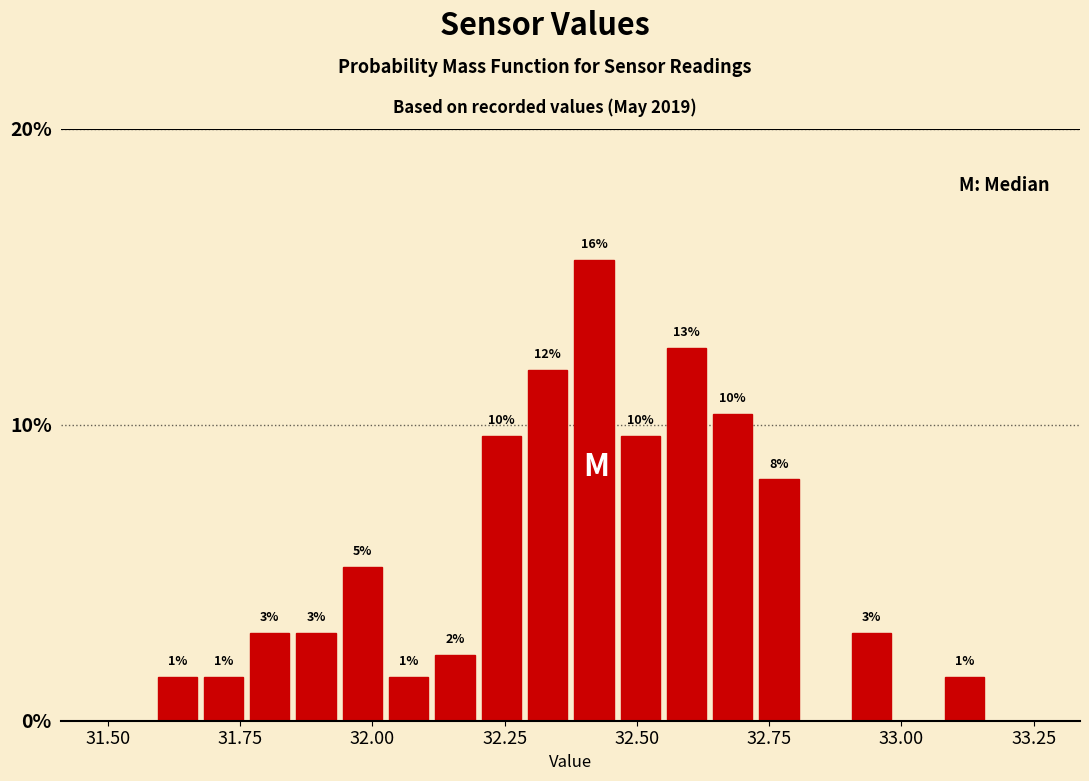

Around what value on the x-axis is the tallest bar? Give the approximate position of its centre, as read against the axis.

32.40